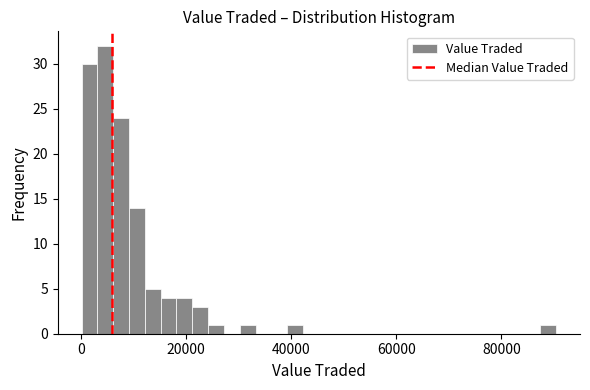

Around what value on the x-axis is the tallest bar? Give the approximate position of its centre, as read against the axis.

4000